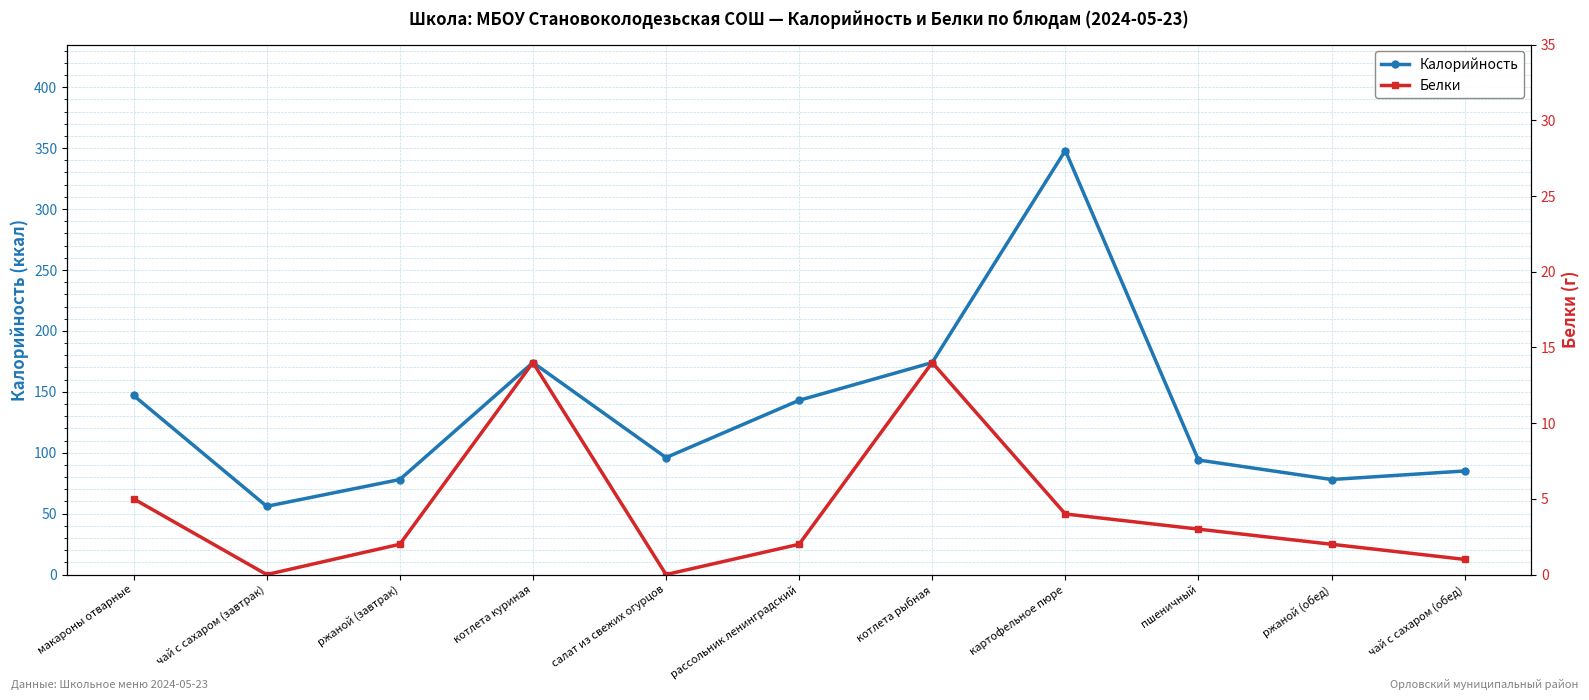

How many values in the Калорийность series are below 96?

5